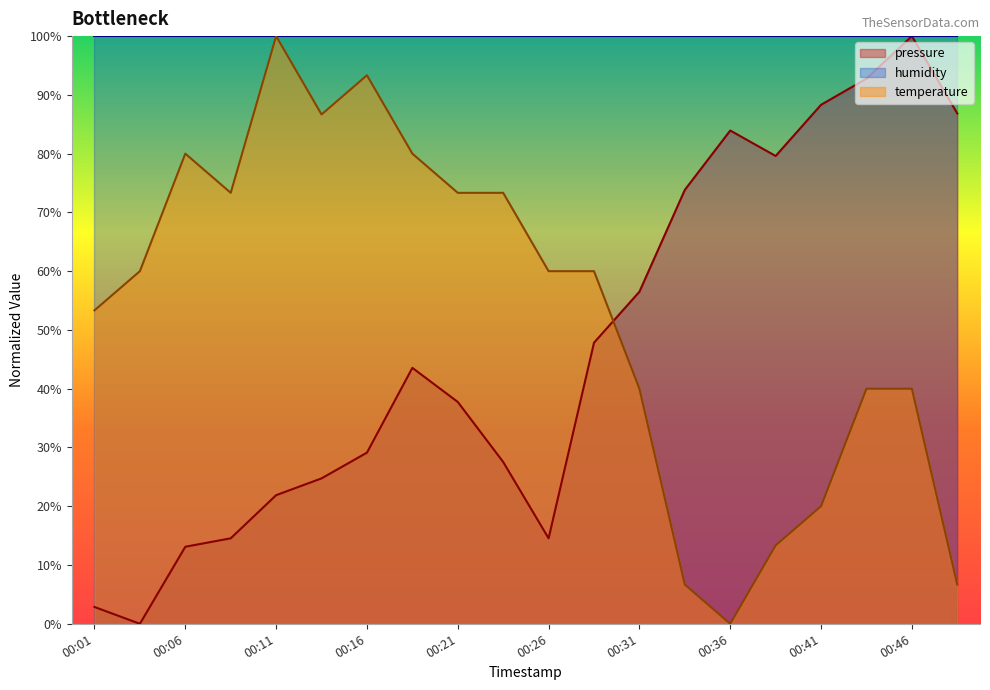

Which series has the largest range (max minus min)?

pressure